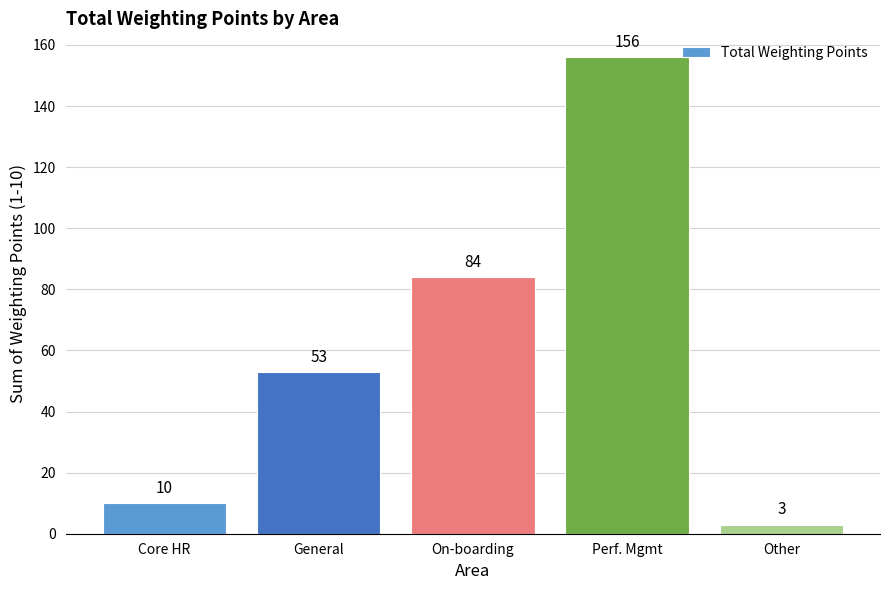

Rank the categories by value from highest to lowest.

Perf. Mgmt, On-boarding, General, Core HR, Other